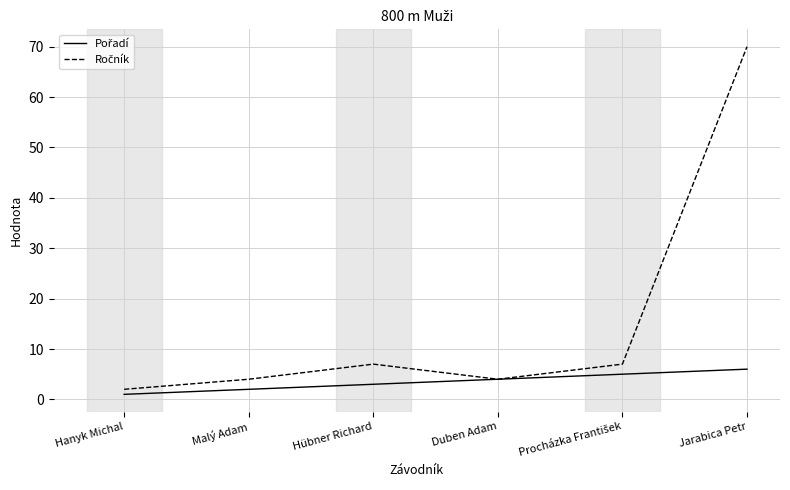

What is the spread (max minus min) of values at Hübner Richard?

4